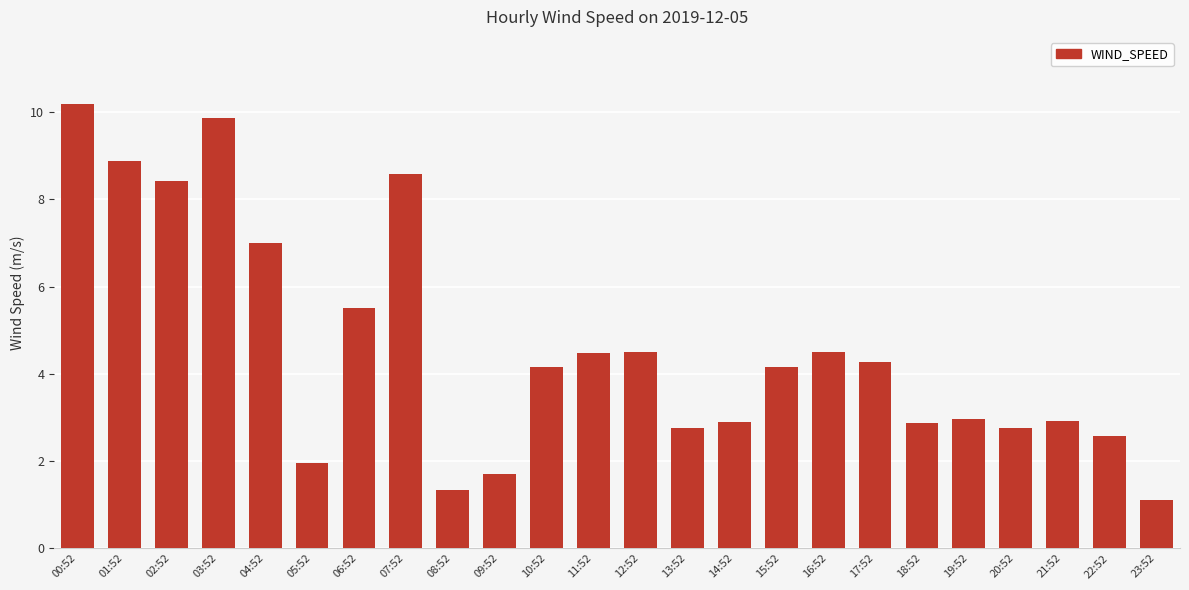

Does the chart contain any negative values?

No